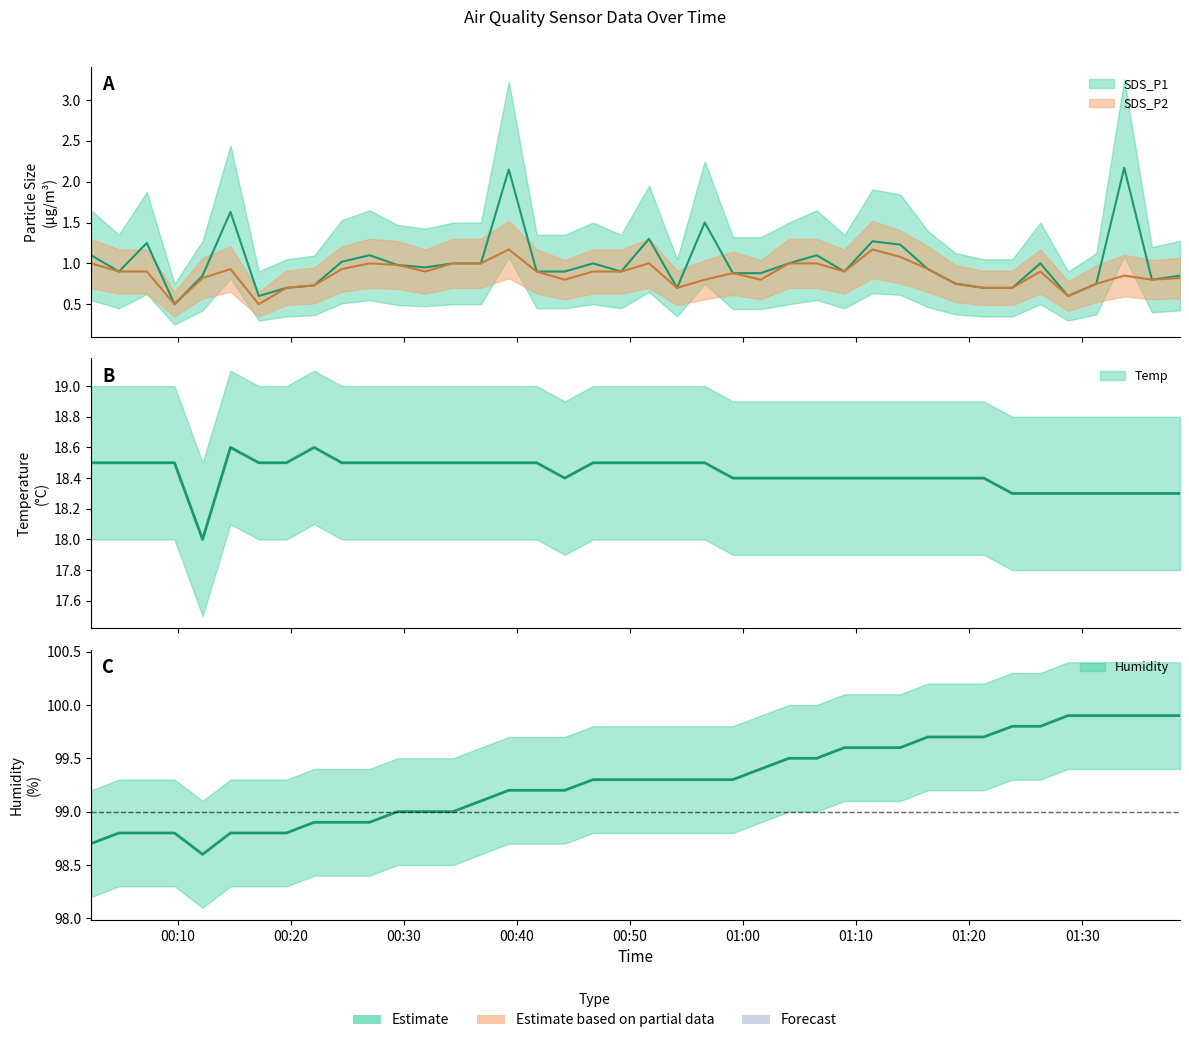

Is it true that Humidity equals 99.5 at 2023/09/24 01:06:31?

True